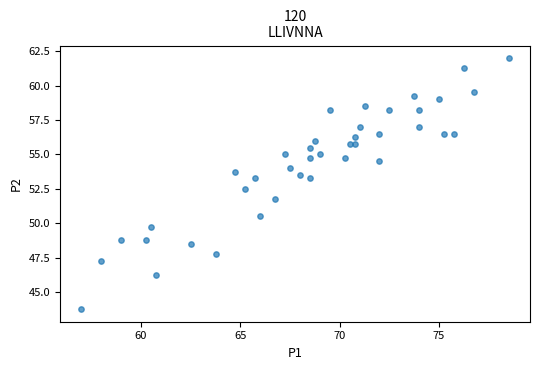

What Y value in the scatter plot is closest to 52?

51.8